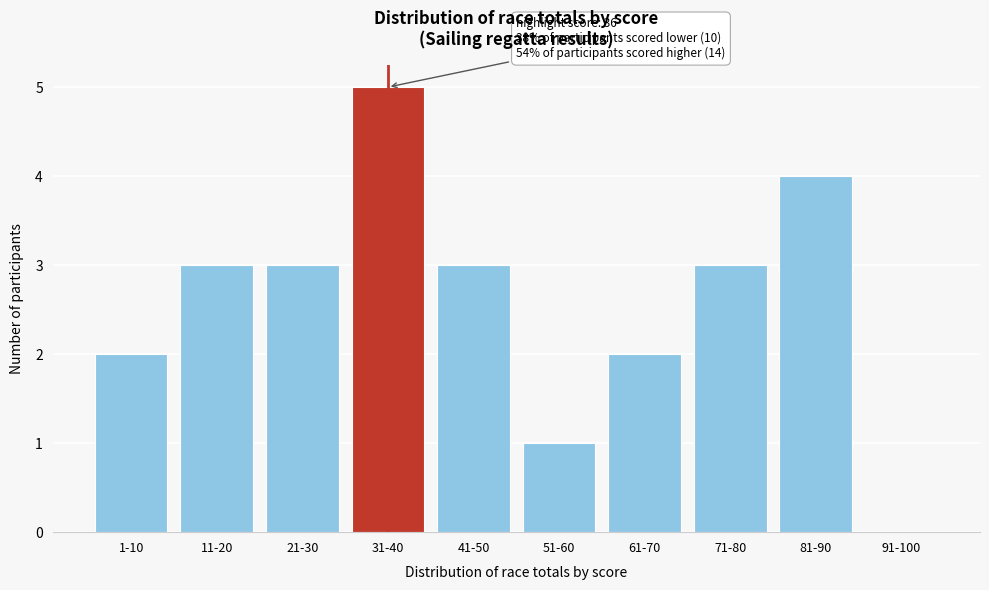

Reading left to right, list all the values displayed in this chart.

1-10=2	11-20=3	21-30=3	31-40=5	41-50=3	51-60=1	61-70=2	71-80=3	81-90=4	91-100=0